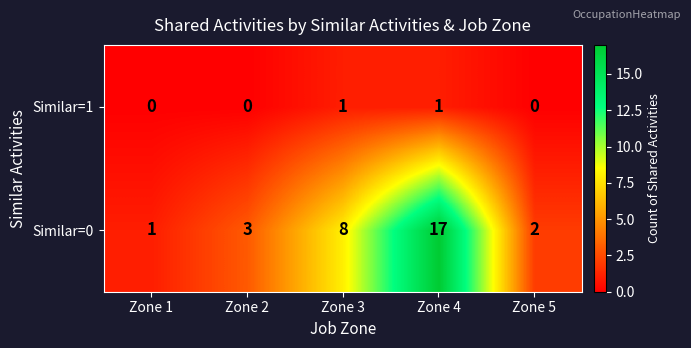

At which category does the chart reach its peak across all series?

Zone 4